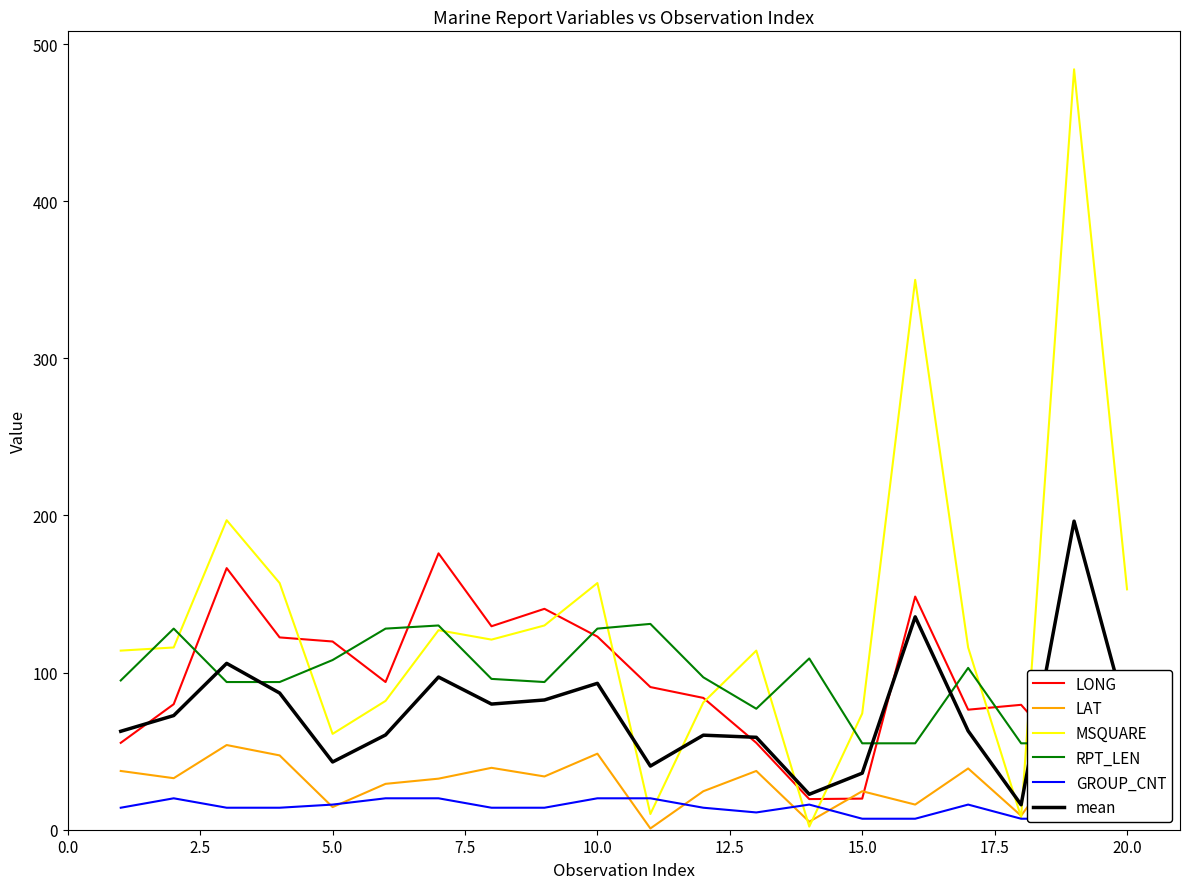

Reading left to right, transcribe all the data shown in this chart.

LONG: 55.3	79.9	166.5	122.4	119.8	94.0	175.9	129.5	140.6	122.9	90.8	83.9	55.3	19.5	19.8	148.4	76.4	79.5	41.4	87.8
LAT: 37.4	32.8	53.9	47.3	14.4	29.2	32.5	39.4	33.9	48.4	0.8	24.5	37.4	5.1	24.5	16.0	39.0	8.9	55.6	42.4
MSQUARE: 114.0	116.0	197.0	157.0	61.0	82.0	127.0	121.0	130.0	157.0	10.0	81.0	114.0	2.0	74.0	350.0	116.0	8.0	484.0	153.0
RPT_LEN: 95.0	128.0	94.0	94.0	108.0	128.0	130.0	96.0	94.0	128.0	131.0	97.0	77.0	109.0	55.0	55.0	103.0	55.0	55.0	97.0
GROUP_CNT: 14.0	20.0	14.0	14.0	16.0	20.0	20.0	14.0	14.0	20.0	20.0	14.0	11.0	16.0	7.0	7.0	16.0	7.0	7.0	15.0
mean: 62.6	72.7	105.9	87.0	43.1	60.3	97.2	80.0	82.6	93.2	40.5	60.2	58.8	22.6	36.0	135.5	62.9	15.9	196.4	71.6